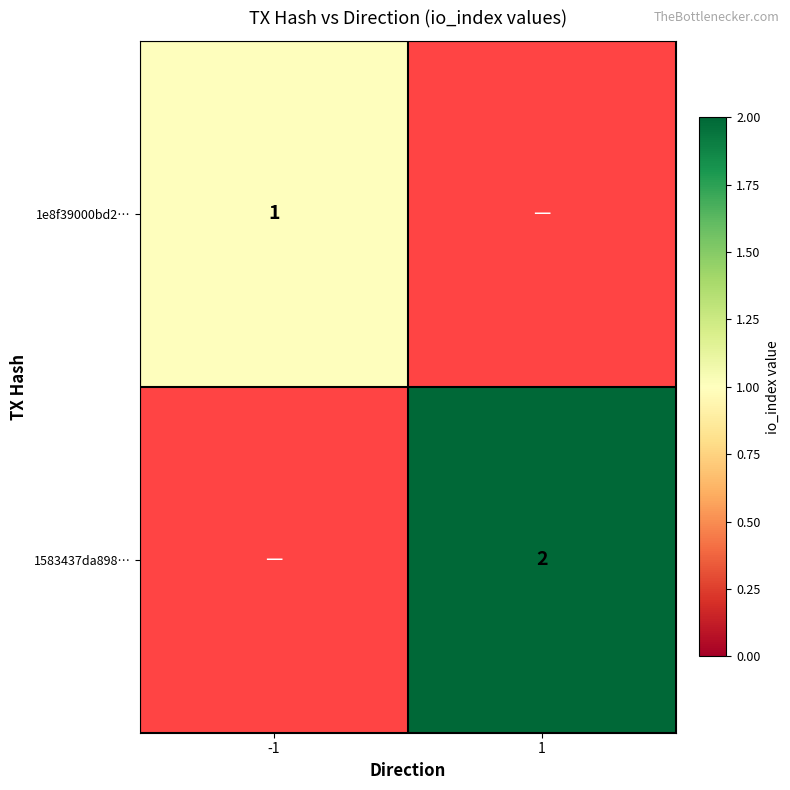

The 1583437da898… series shows 1 at 1. True or false?

False